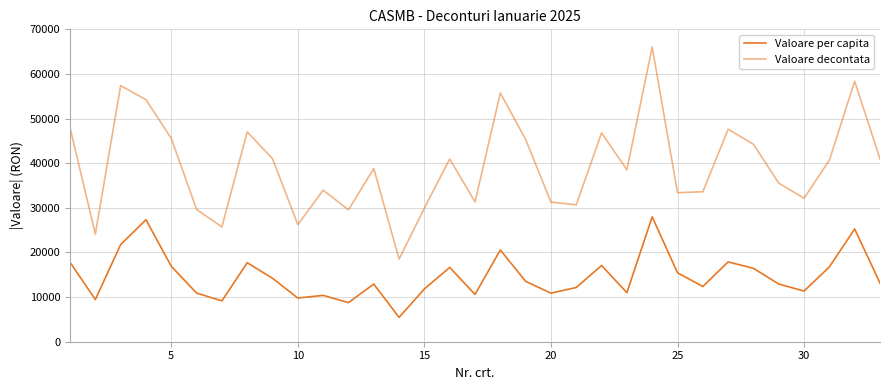

True or false: Valoare per capita and Valoare decontata cross at least once.

False